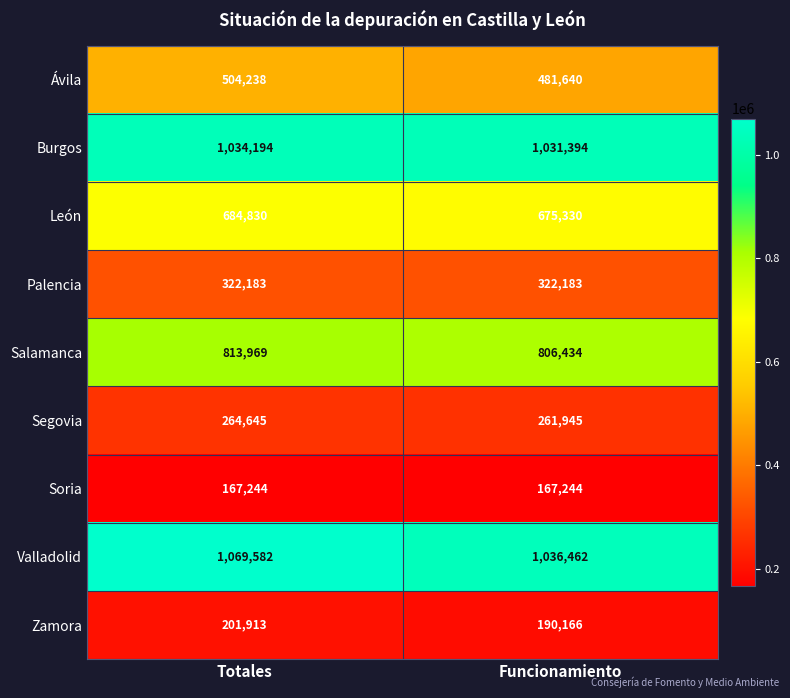

Which label corresponds to the largest value in the chart?

Totales